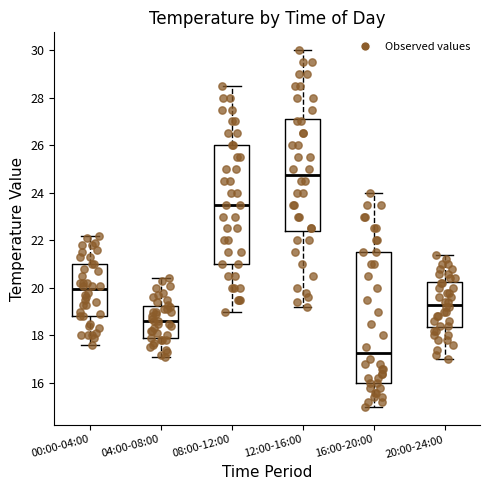

Reading left to right, read every box against the y-axis: the position of its median line, the range the box covers, and the ends of its whiskers. The values are not printed on the chart, so give them approximately, as read against the axis.

00:00-04:00: median 20.0, box 18.8 to 21.0, whiskers 17.6 to 22.2
04:00-08:00: median 18.6, box 17.8 to 19.2, whiskers 17.2 to 20.4
08:00-12:00: median 23.6, box 21.0 to 26.0, whiskers 19.0 to 28.6
12:00-16:00: median 24.8, box 22.4 to 27.2, whiskers 19.2 to 30.0
16:00-20:00: median 17.2, box 16.0 to 21.6, whiskers 15.0 to 24.0
20:00-24:00: median 19.4, box 18.4 to 20.2, whiskers 17.0 to 21.4